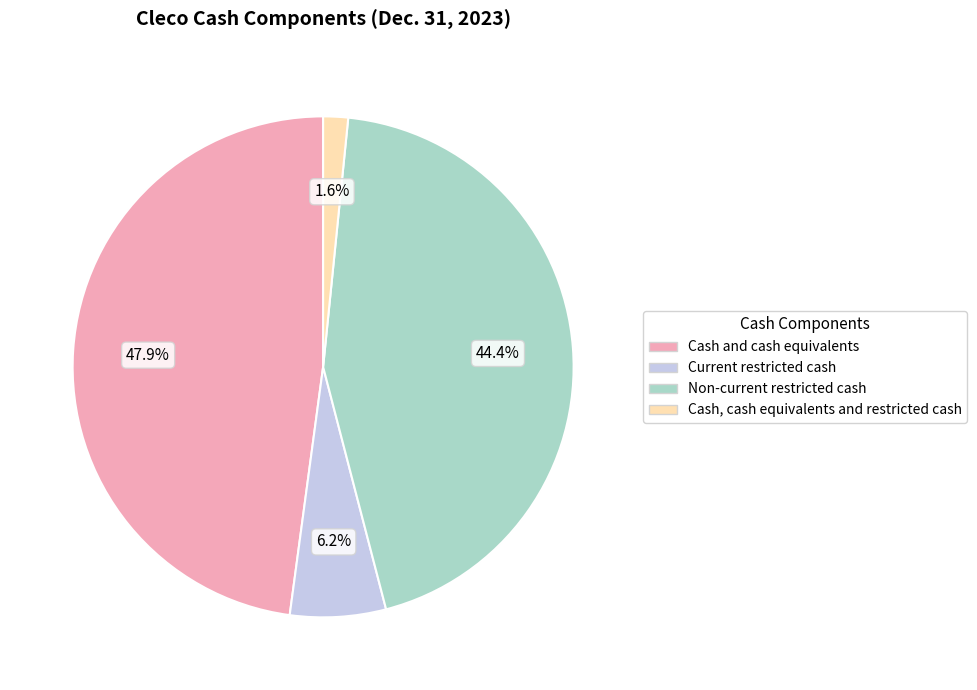

Is there any slice that represents more than half of the pie?

No